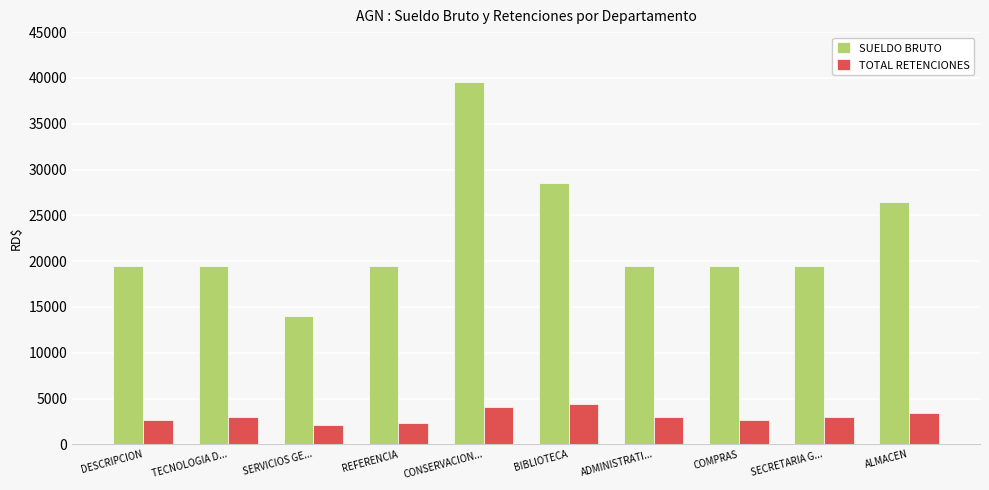

Which series changed the most between SERVICIOS GE... and CONSERVACION...?

SUELDO BRUTO